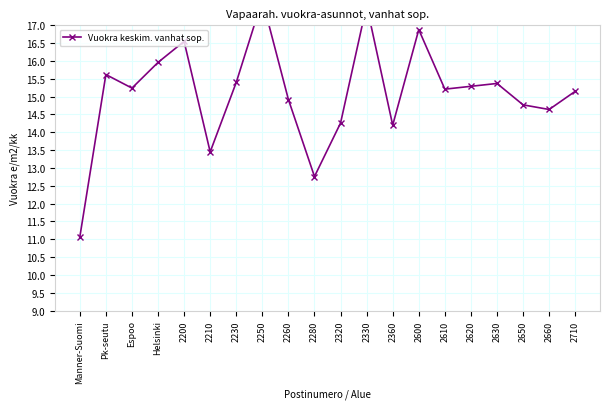

How many series are shown in this chart?

1